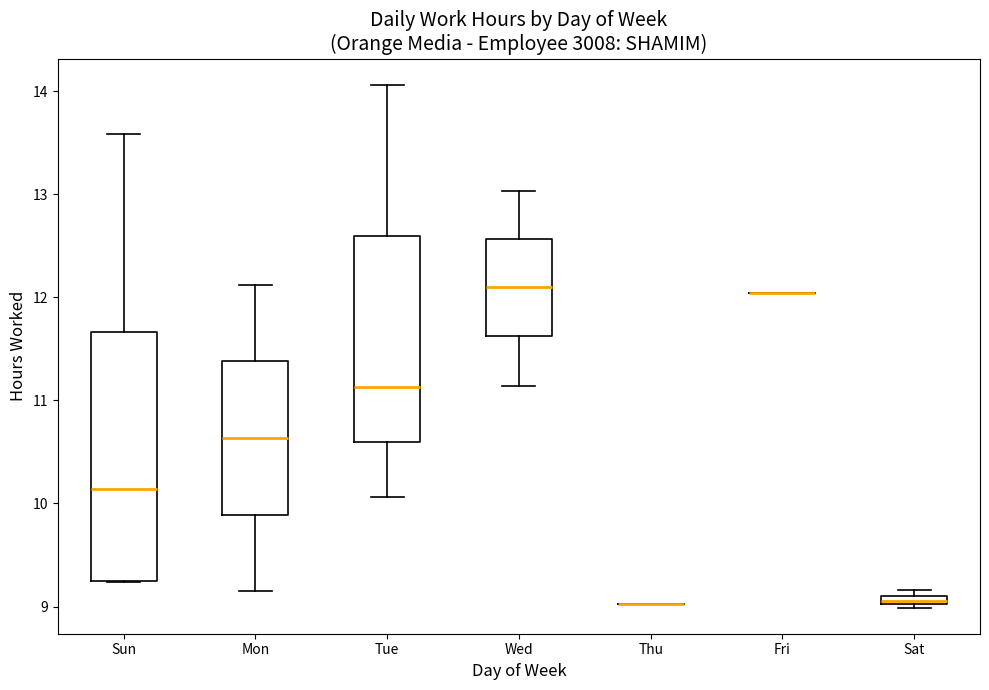

Comparing the boxes themselves (not the whiskers), which one is the tallest?

Sun